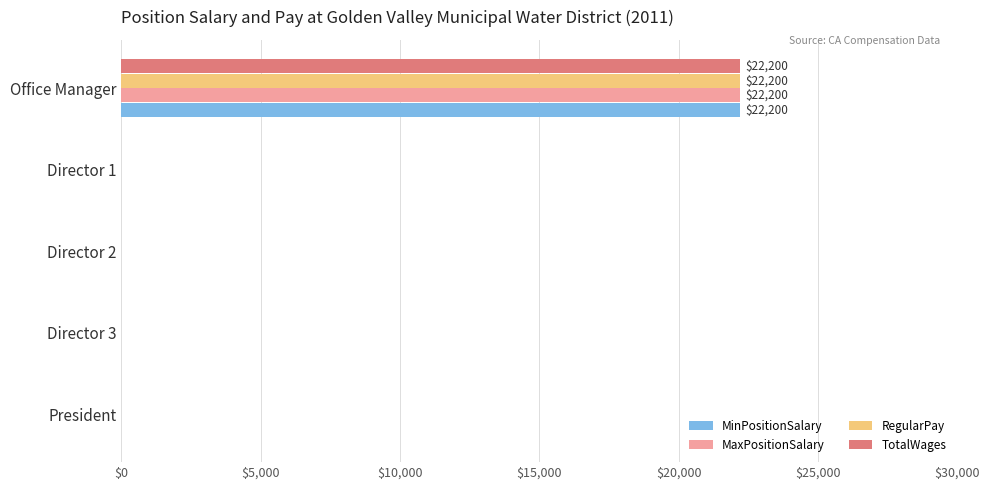

The RegularPay series shows 0 at President. True or false?

True